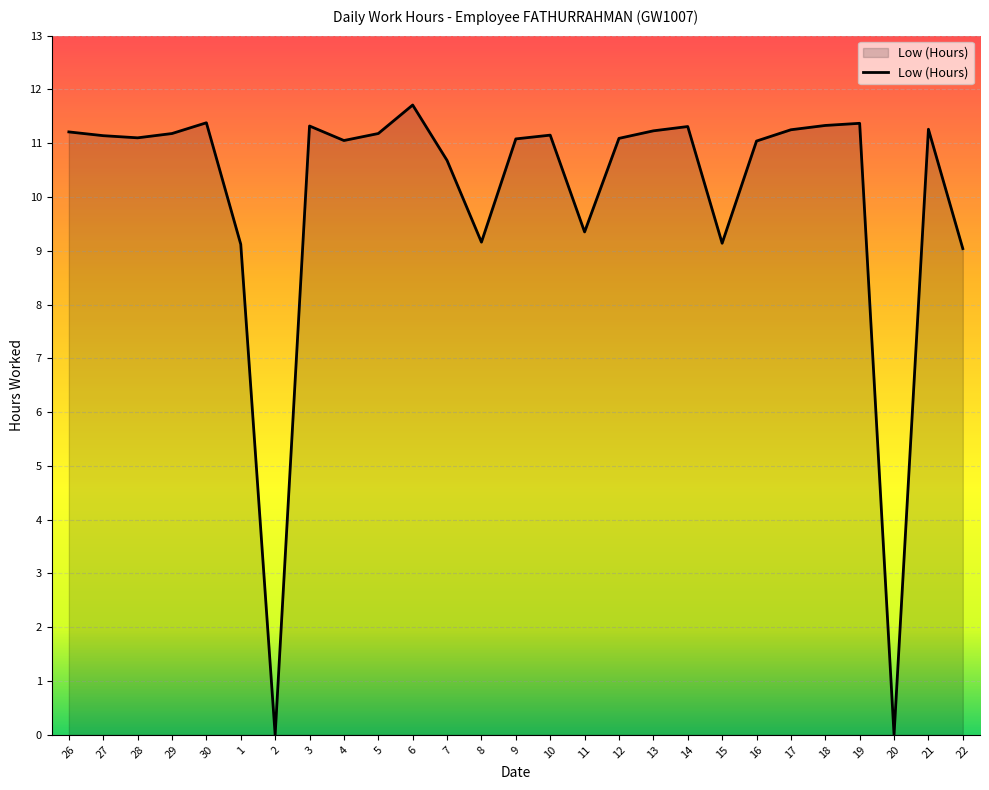

True or false: the data shows 16.1 at 26.

False